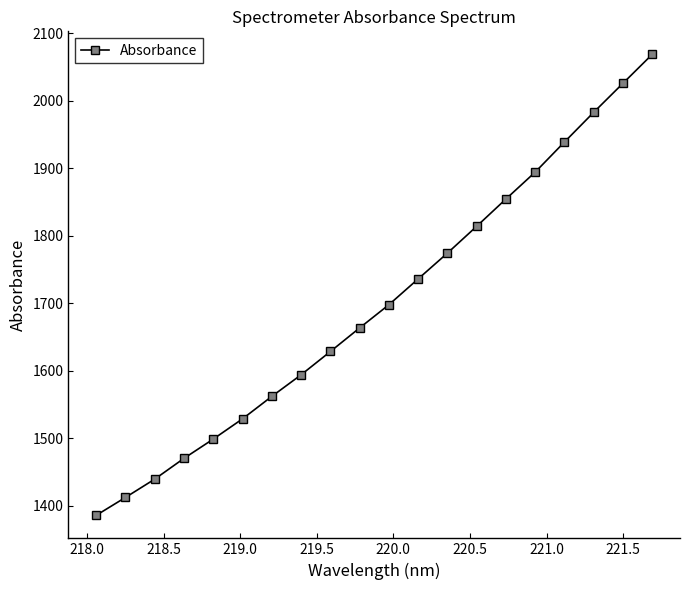

Reading left to right, list all the values displayed in this chart.

1386.1	1412.6	1439.7	1470.5	1499.1	1529.0	1562.3	1594.2	1628.7	1663.6	1698.0	1736.2	1774.4	1814.1	1854.5	1894.2	1938.8	1982.7	2025.7	2068.5